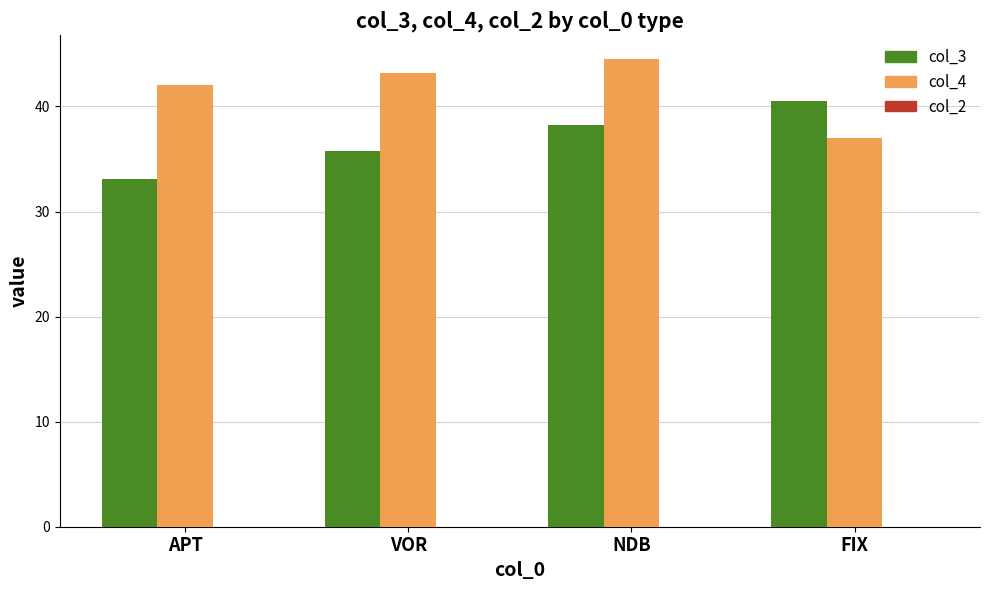

True or false: col_4 has a value of 75.2 at VOR.

False